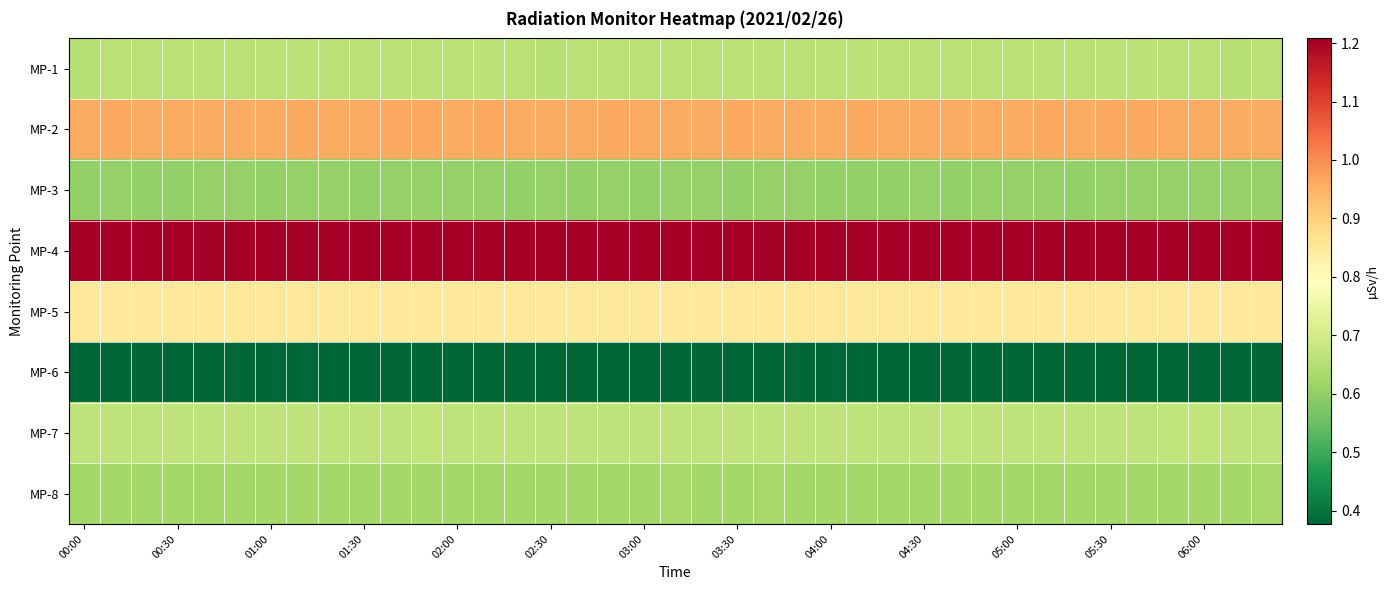

At how many categories does at least one series exceed 0?

39